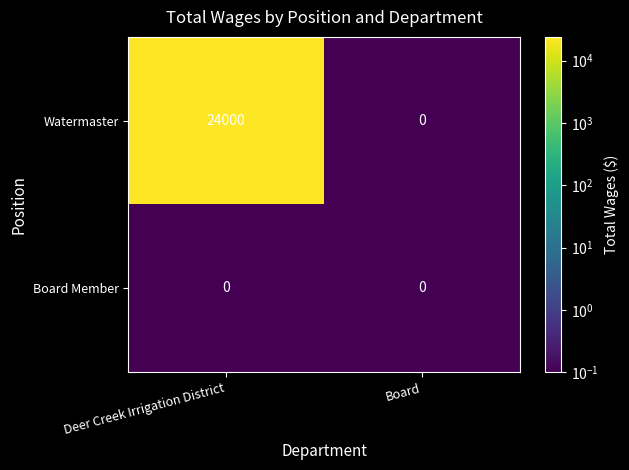

What is the difference between the highest and lowest values at Deer Creek Irrigation District?

24000